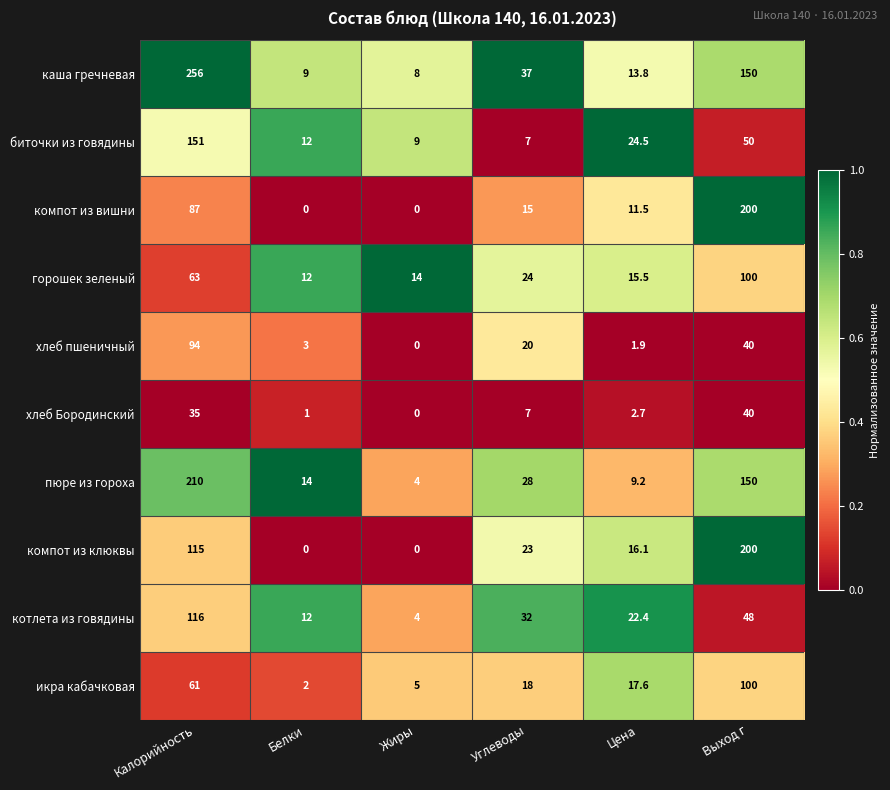

At which label is горошек зеленый closest to 56?

Калорийность